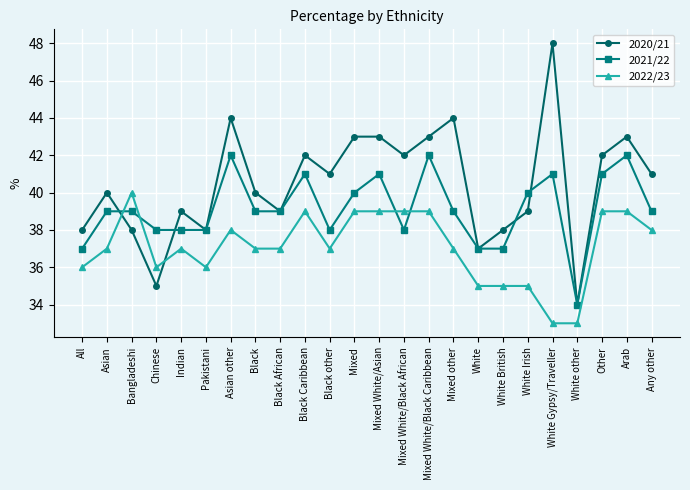

How many lines are shown in the chart?

3